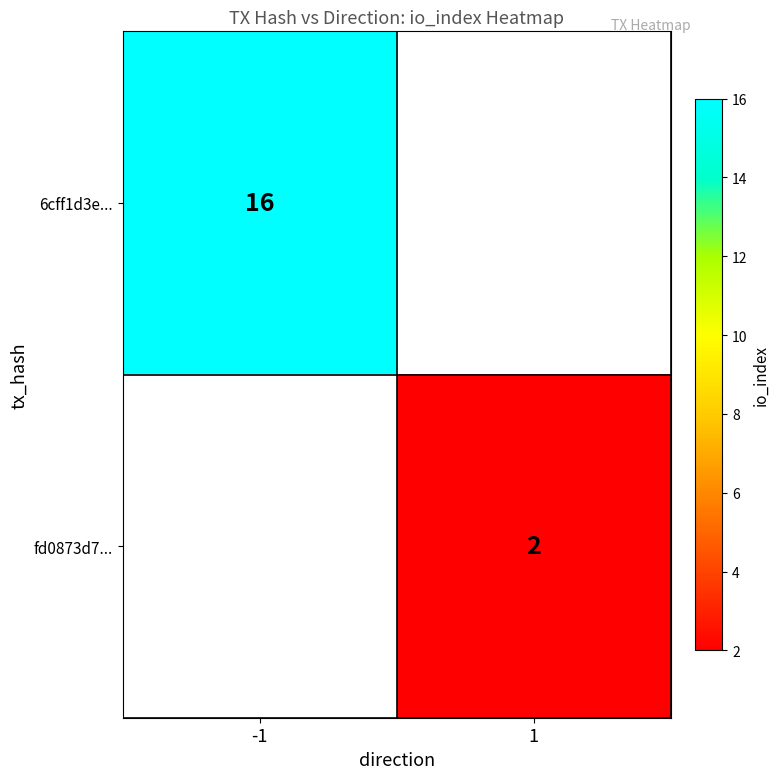

At how many categories does at least one series exceed 4?

1